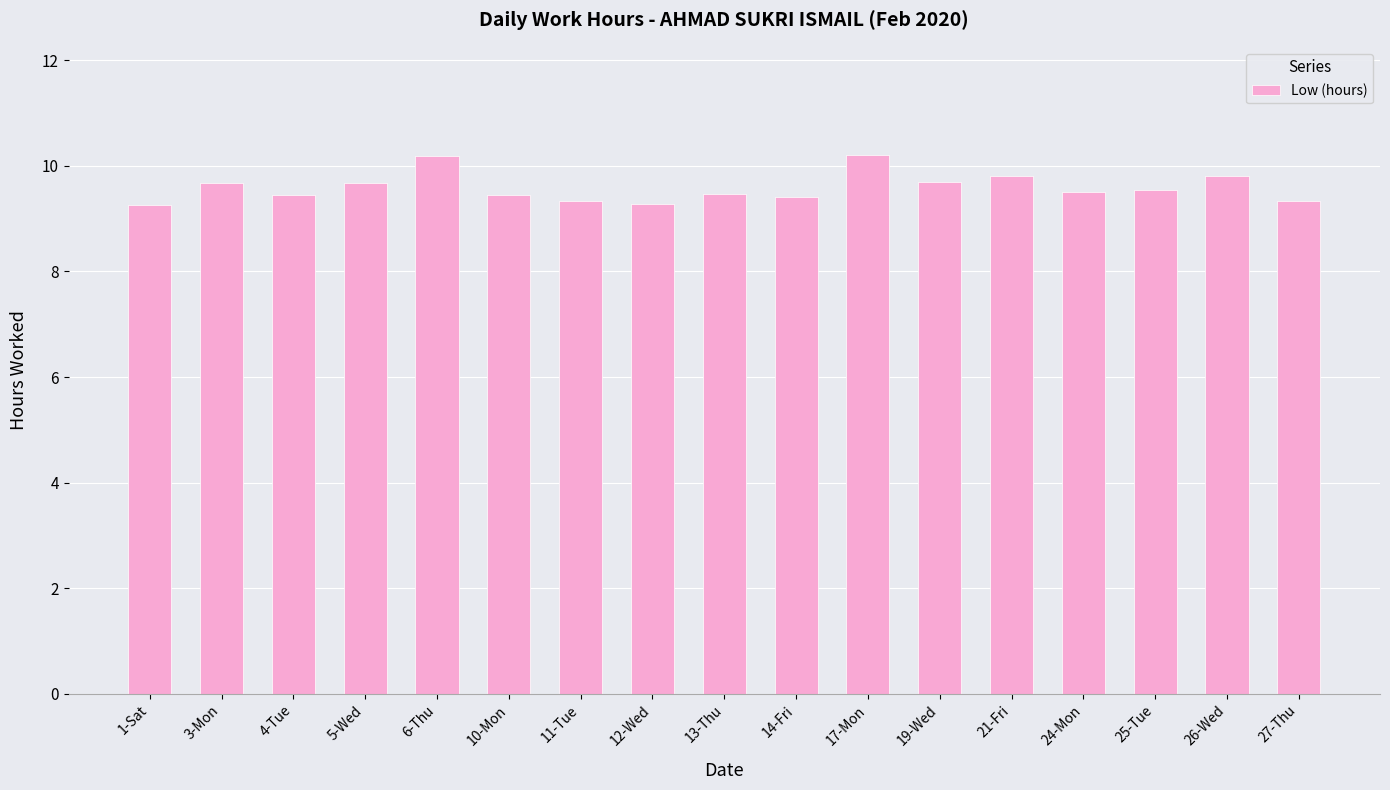

Is it true that the value at 10-Mon is 9.4?

True